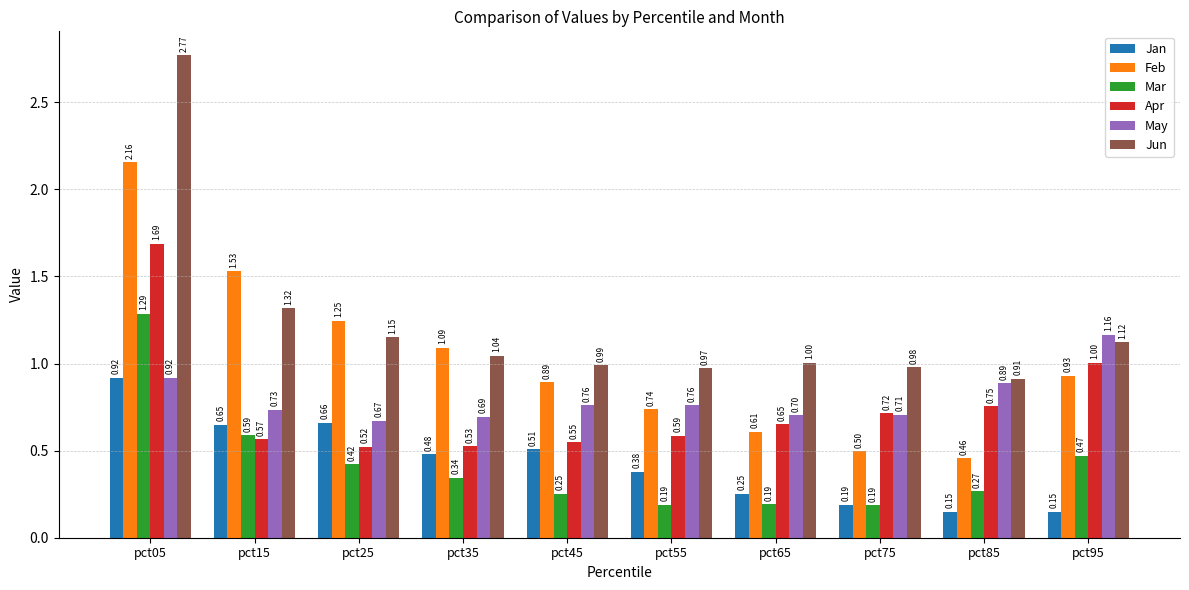

What is the sum of all Jan values?

4.3